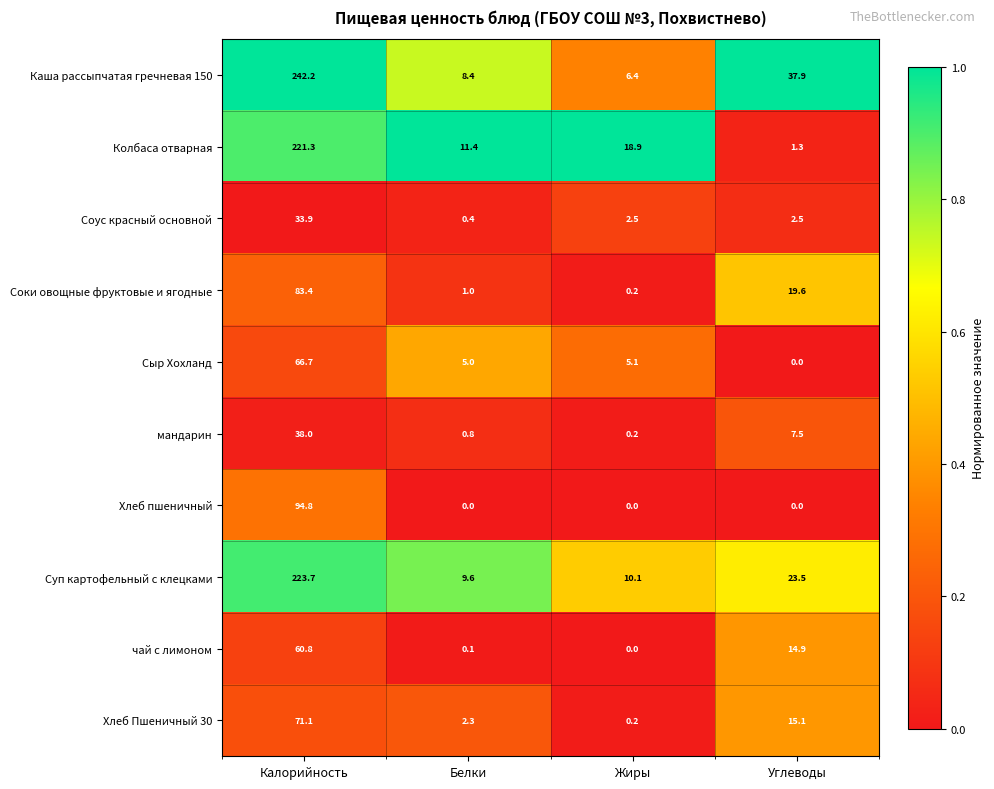

Which label corresponds to the largest value in the chart?

Калорийность